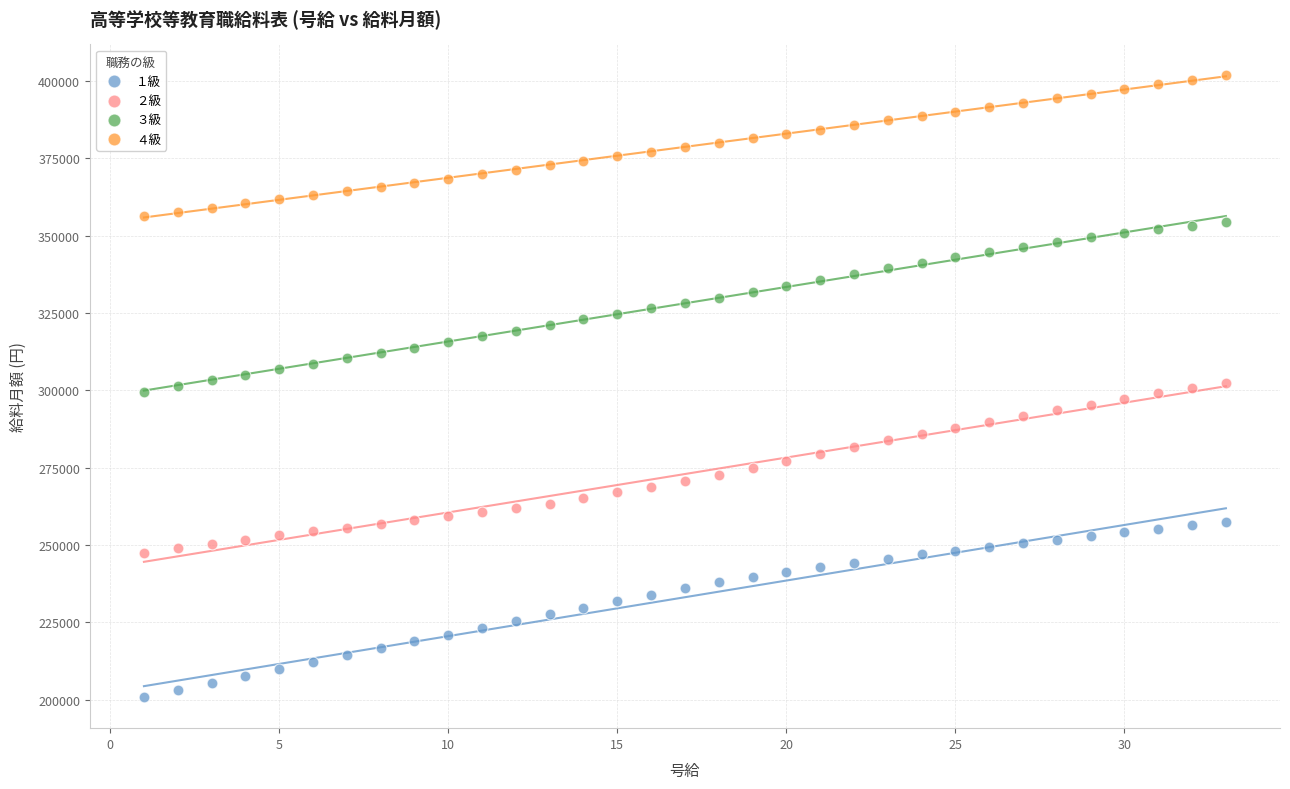

Which series reaches the minimum Y coordinate?

１級